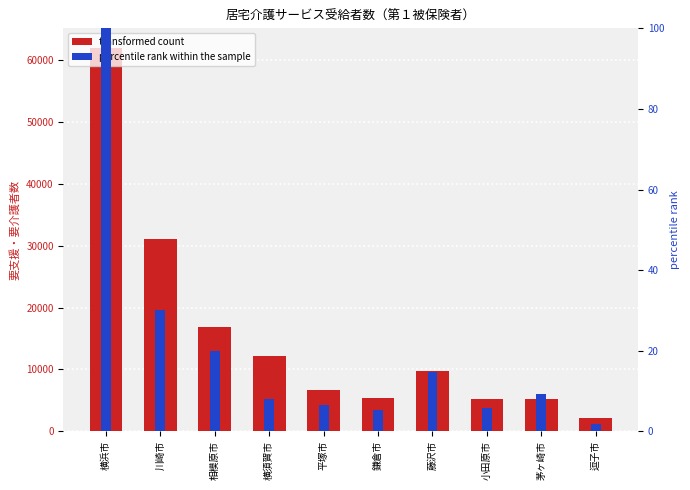

What is the total value across all series at 茅ヶ崎市?

5212.3